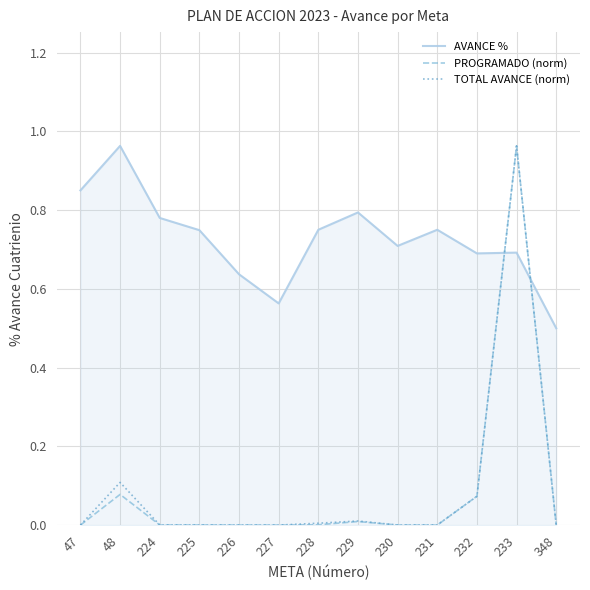

How many categories are shown in the chart?

13